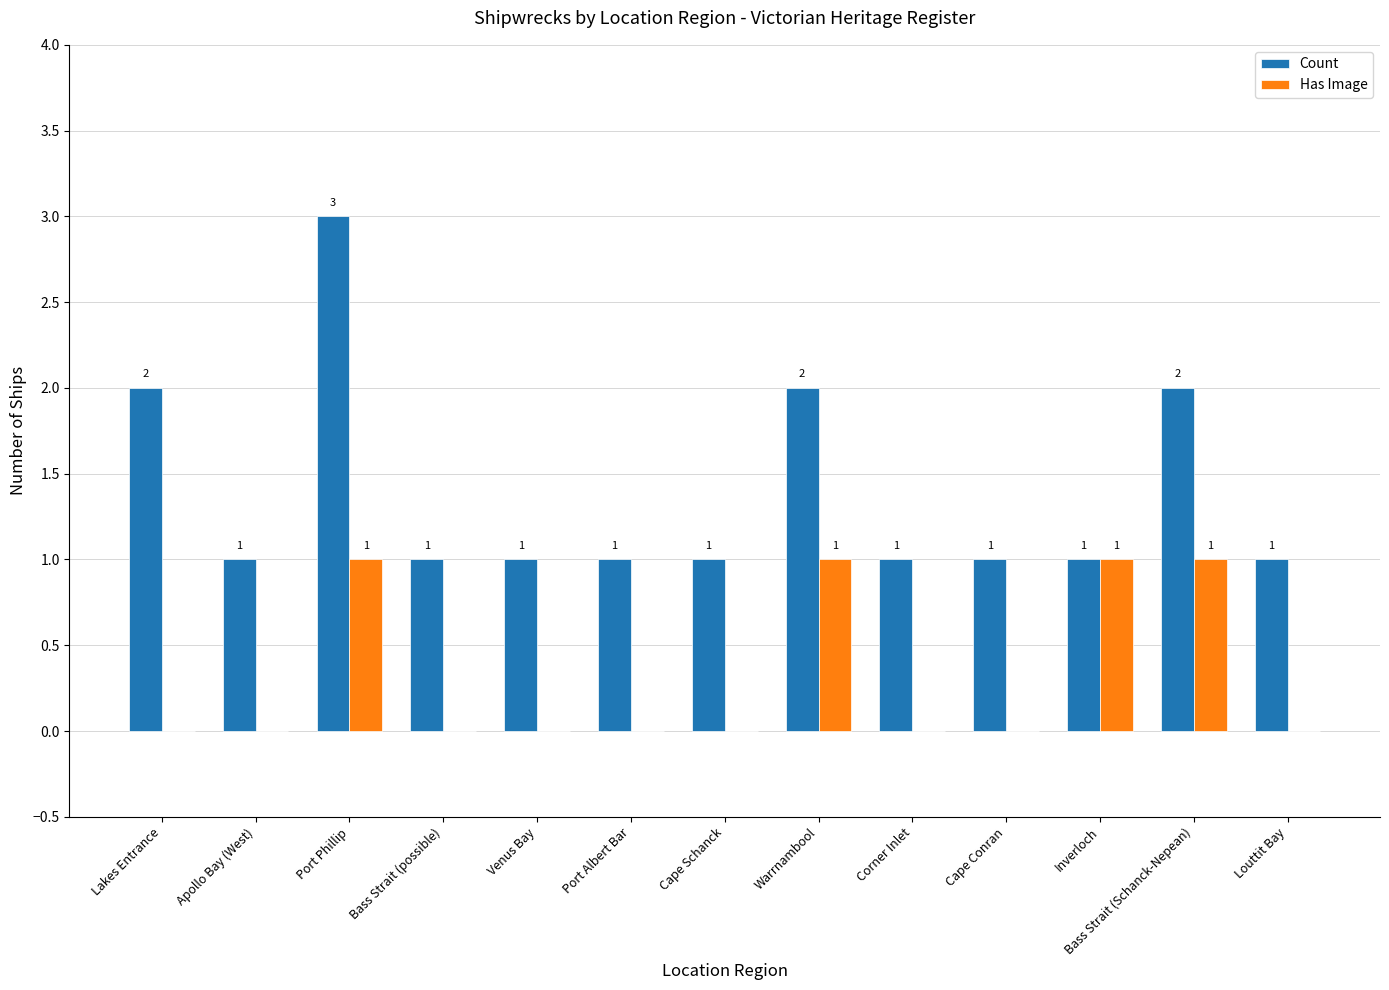

Between Port Phillip and Corner Inlet, which series saw the biggest shift?

Count